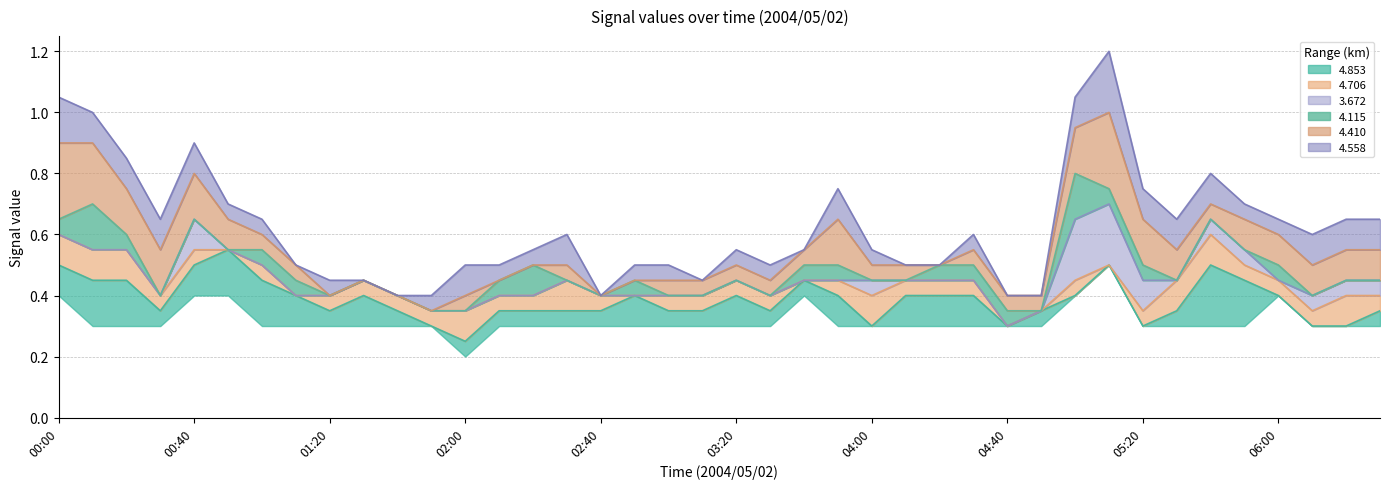

What position from the left is 01:00?

7